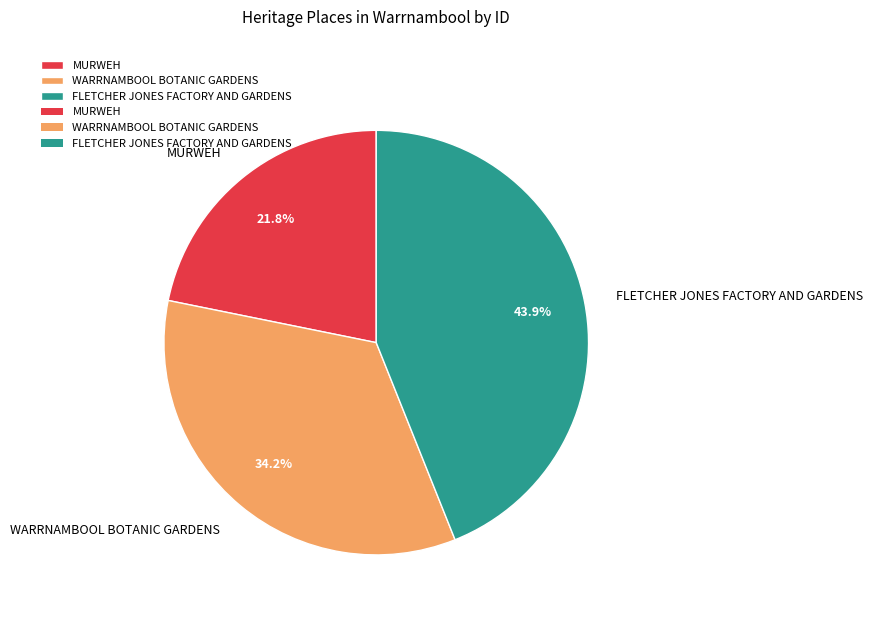

To the nearest percent, what portion does FLETCHER JONES FACTORY AND GARDENS represent?

44%